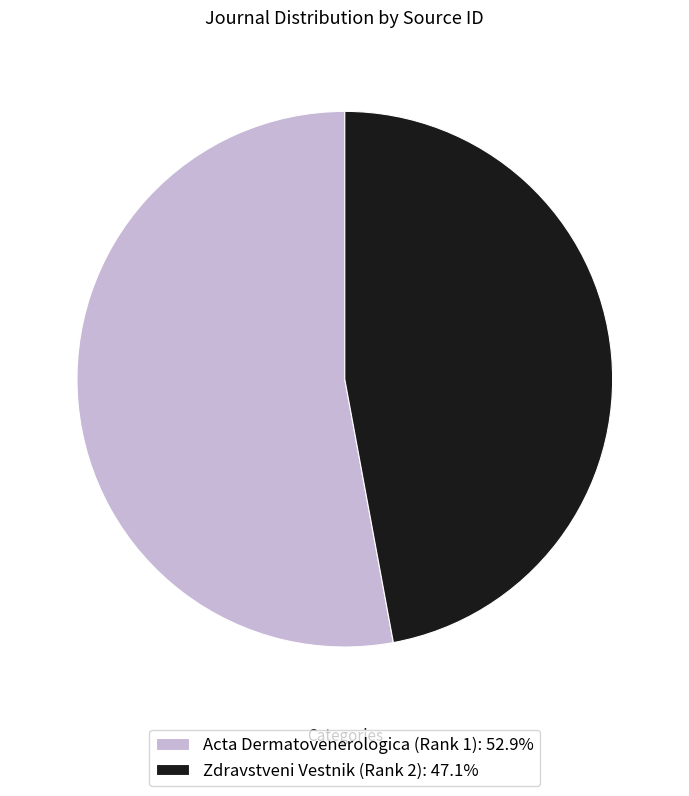

True or false: Acta Dermatovenerologica (Rank 1) accounts for 53% of the total.

True